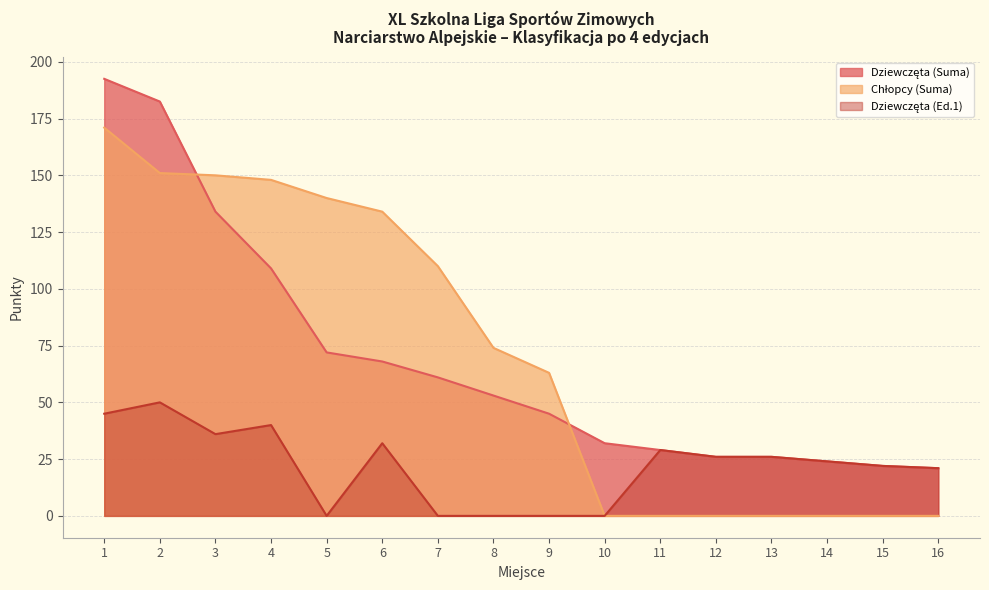

Reading left to right, transcribe all the data shown in this chart.

Dziewczęta (Suma): 192.5	182.5	134.0	109.0	72.0	68.0	61.0	53.0	45.0	32.0	29.0	26.0	26.0	24.0	22.0	21.0
Chłopcy (Suma): 171.0	151.0	150.0	148.0	140.0	134.0	110.0	74.0	63.0	0.0	0.0	0.0	0.0	0.0	0.0	0.0
Dziewczęta (Ed.1): 45.0	50.0	36.0	40.0	0.0	32.0	0.0	0.0	0.0	0.0	29.0	26.0	26.0	24.0	22.0	21.0